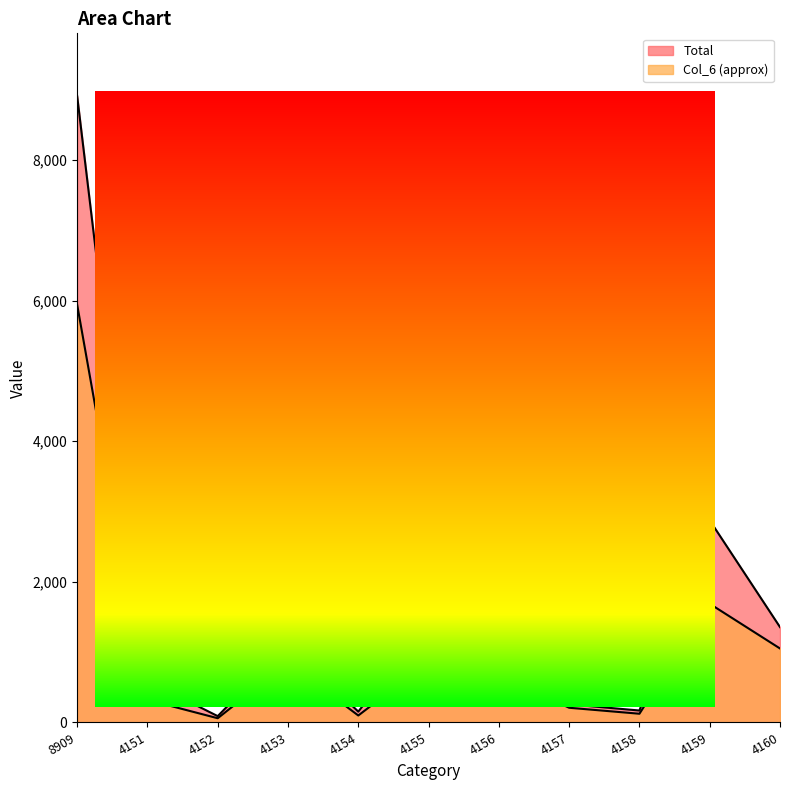

What is the sum of all Col_6 values?

11882